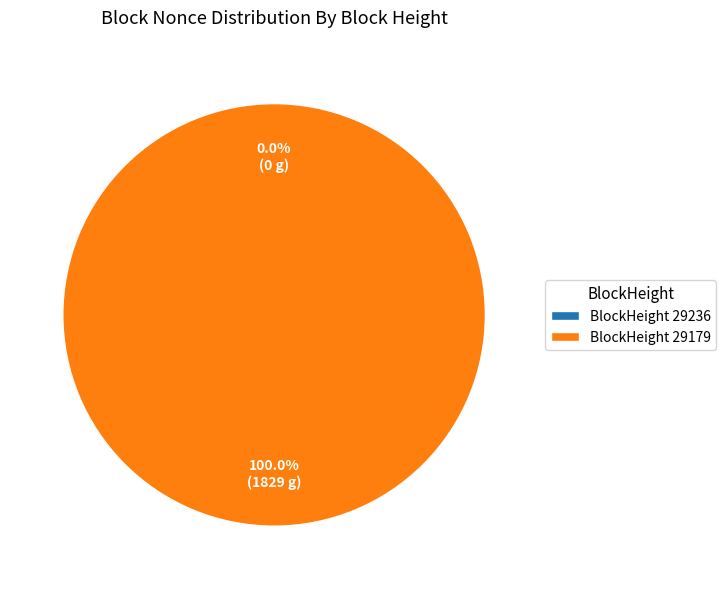

Between 29236 and 29179, which is larger?

29179